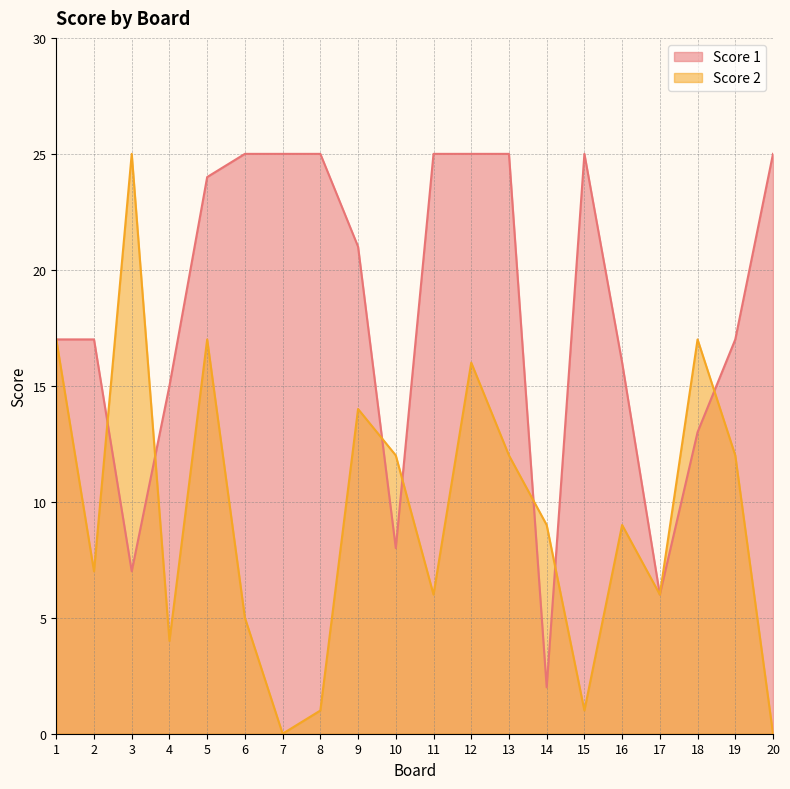

Reading left to right, what are all the values shown in this chart?

Score 1: 17	17	7	15	24	25	25	25	21	8	25	25	25	2	25	16	6	13	17	25
Score 2: 17	7	25	4	17	5	0	1	14	12	6	16	12	9	1	9	6	17	12	0